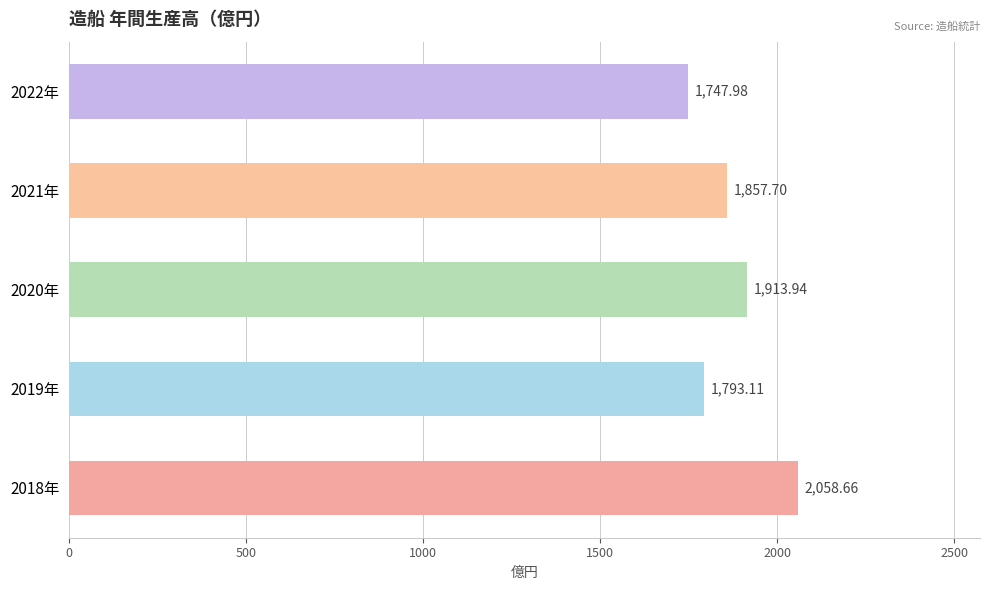

List the labels in order of value, largest first.

2018年, 2020年, 2021年, 2019年, 2022年